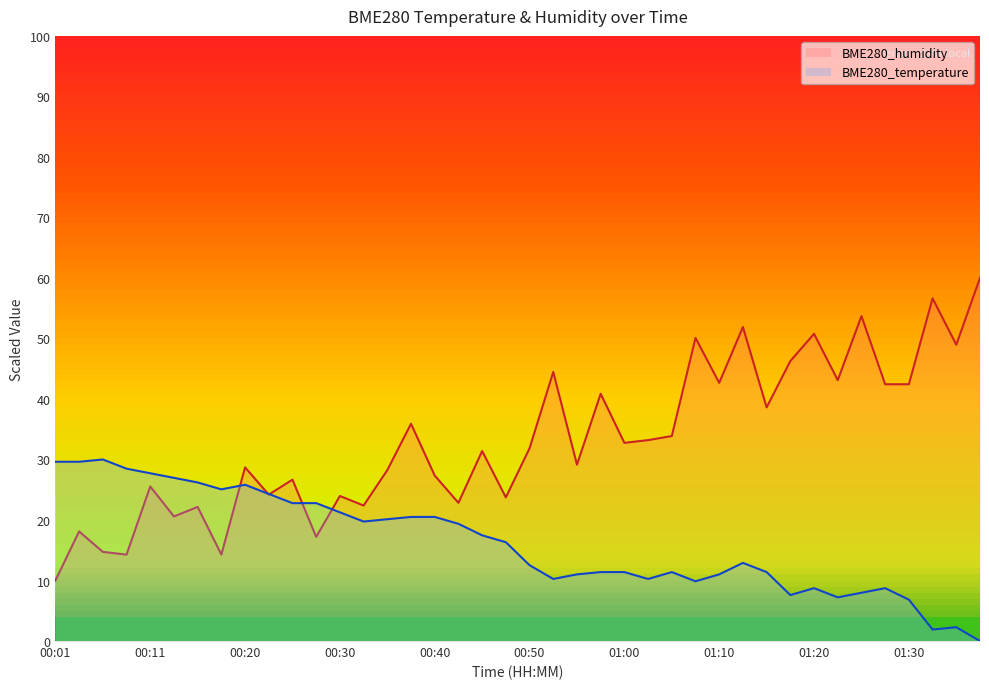

Reading left to right, what are all the values shown in this chart?

BME280_temperature: 00:01=29.6	00:03=29.6	00:06=30.0	00:08=28.5	00:11=27.7	00:13=27.0	00:16=26.2	00:18=25.1	00:20=25.8	00:23=24.3	00:25=22.8	00:28=22.8	00:30=21.3	00:33=19.7	00:35=20.1	00:38=20.5	00:40=20.5	00:43=19.4	00:45=17.5	00:48=16.3	00:50=12.5	00:53=10.3	00:55=11.0	00:58=11.4	01:00=11.4	01:03=10.3	01:05=11.4	01:08=9.9	01:10=11.0	01:13=12.9	01:15=11.4	01:18=7.6	01:20=8.7	01:23=7.2	01:25=8.0	01:28=8.7	01:30=6.8	01:33=1.9	01:35=2.3	01:38=0.0
BME280_humidity: 00:01=10.0	00:03=18.1	00:06=14.7	00:08=14.3	00:11=25.5	00:13=20.6	00:16=22.2	00:18=14.3	00:20=28.7	00:23=24.2	00:25=26.7	00:28=17.2	00:30=24.0	00:33=22.4	00:35=28.2	00:38=35.9	00:40=27.3	00:43=22.8	00:45=31.4	00:48=23.7	00:50=31.8	00:53=44.5	00:55=29.1	00:58=40.9	01:00=32.7	01:03=33.2	01:05=33.9	01:08=50.1	01:10=42.7	01:13=51.9	01:15=38.6	01:18=46.3	01:20=50.8	01:23=43.1	01:25=53.7	01:28=42.4	01:30=42.4	01:33=56.6	01:35=49.0	01:38=60.0